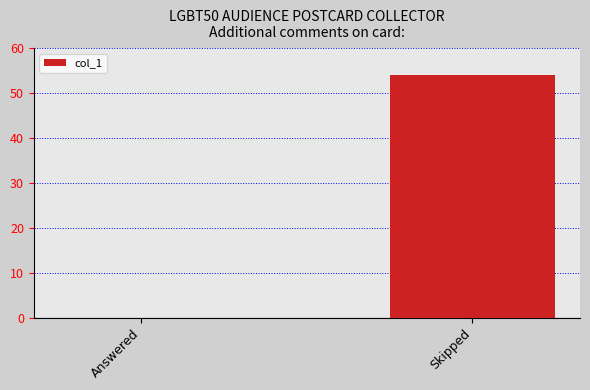

Is it true that the value at Answered is 0?

True